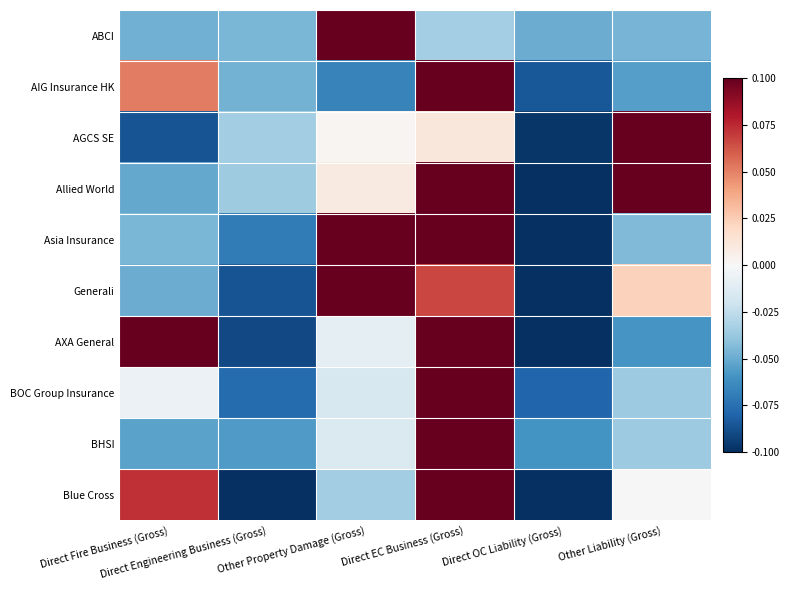

Count the number of categories in the chart.

6